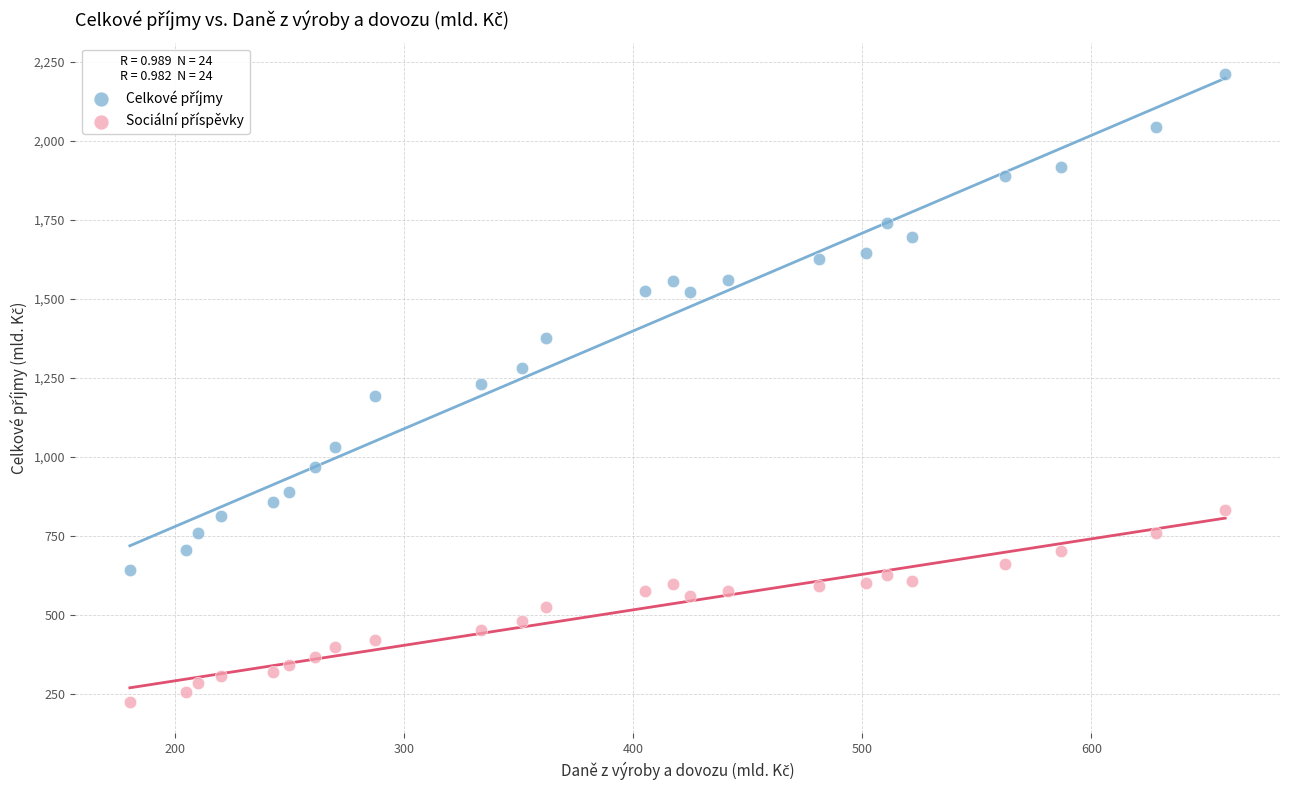

What is the X range (max minus min) for the scatter plot?

478.3